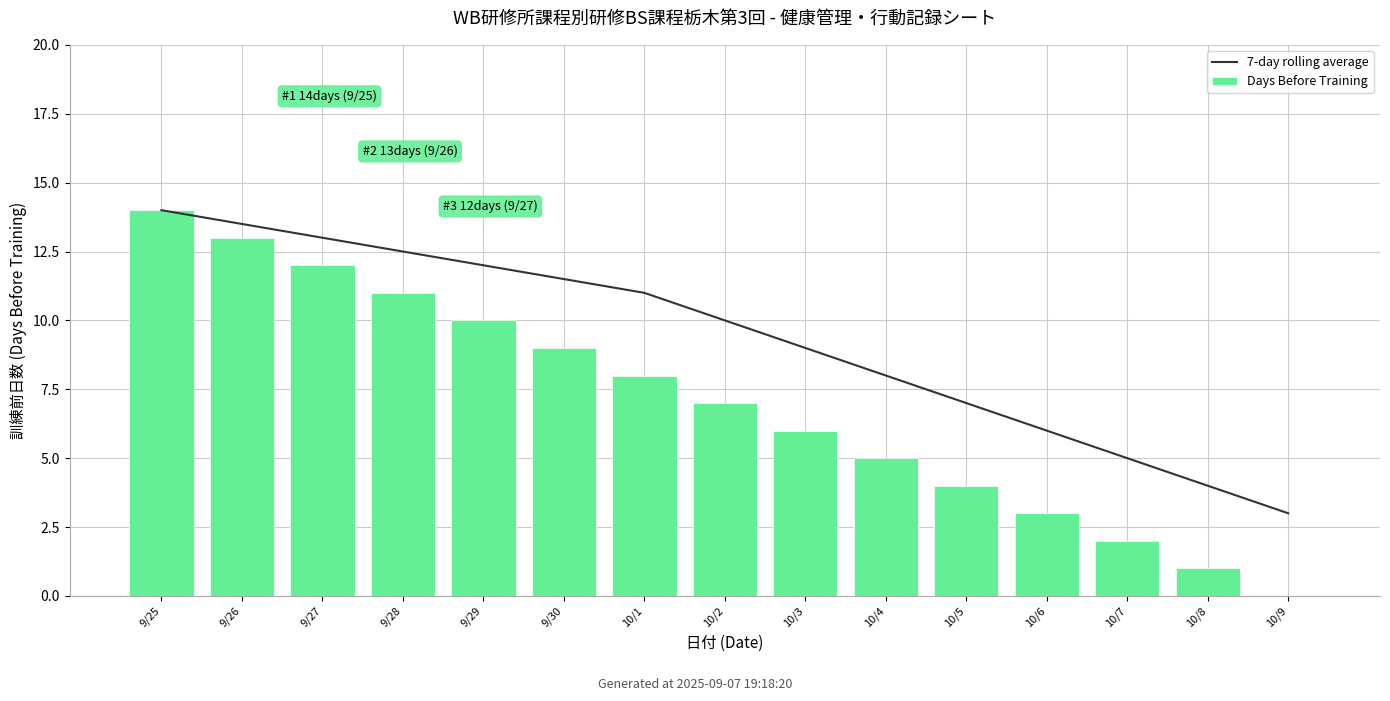

Which series has the largest range (max minus min)?

Days Before Training